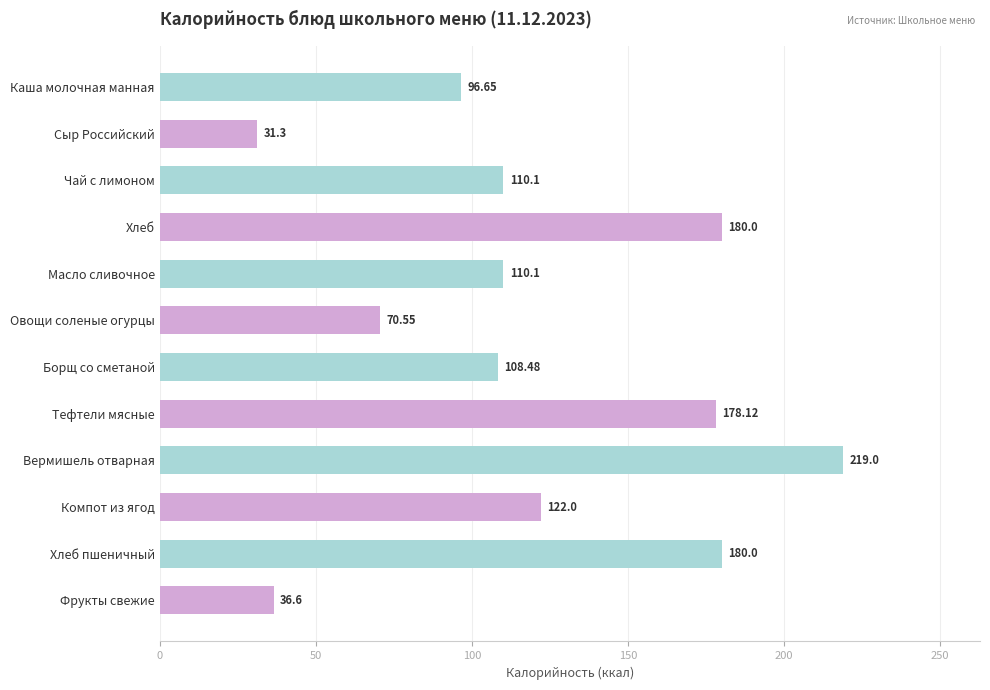

What is the label of the 8th bar from the bottom?

Масло сливочное